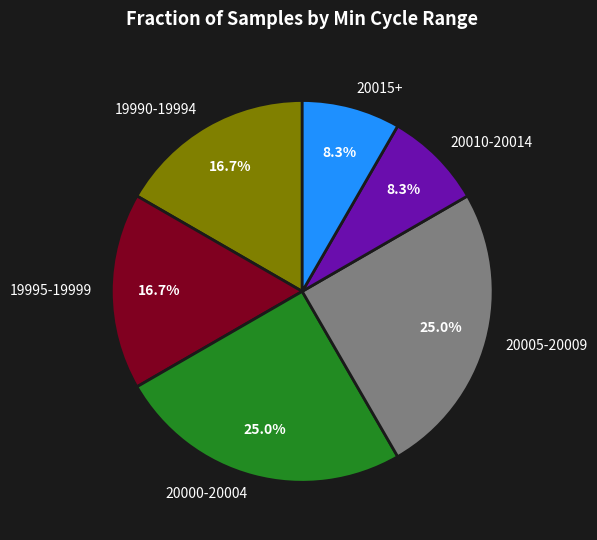

Combined, what portion of the pie is 20000-20004 and 20005-20009?

50.0%